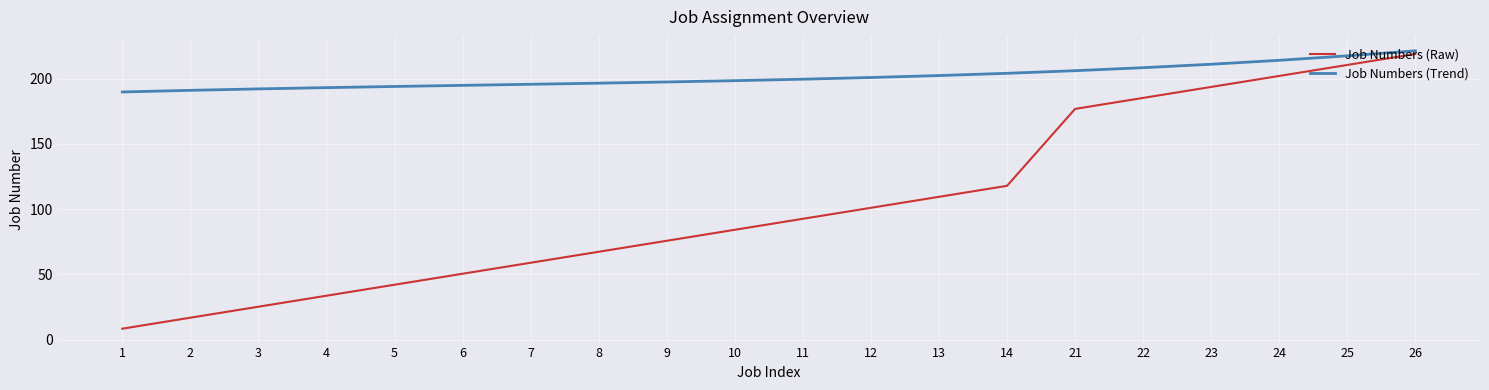

What is the difference between the Job Numbers (Trend) values at 7 and 25?

21.8